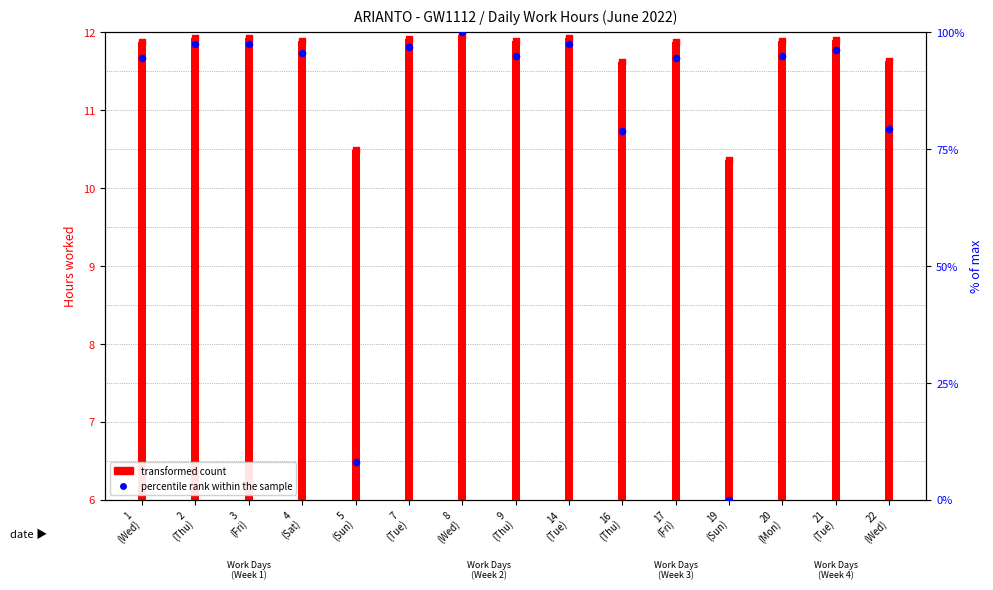

At which category is the sum across all series the highest?

8
(Wed)